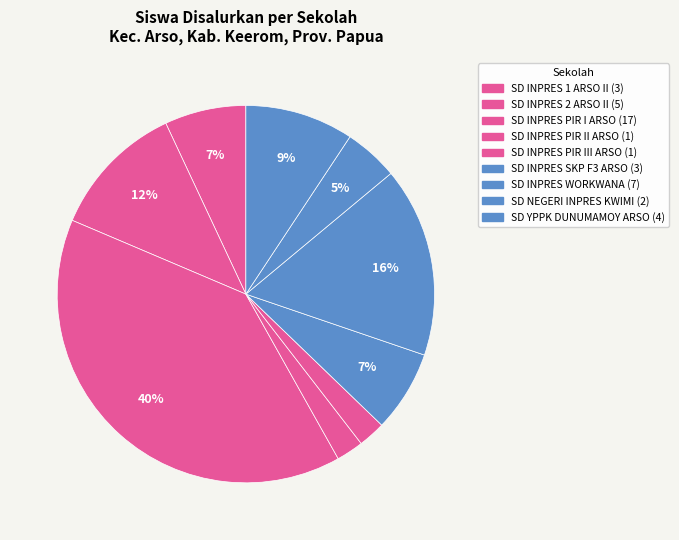

To the nearest percent, what is the average slice percentage?

11%